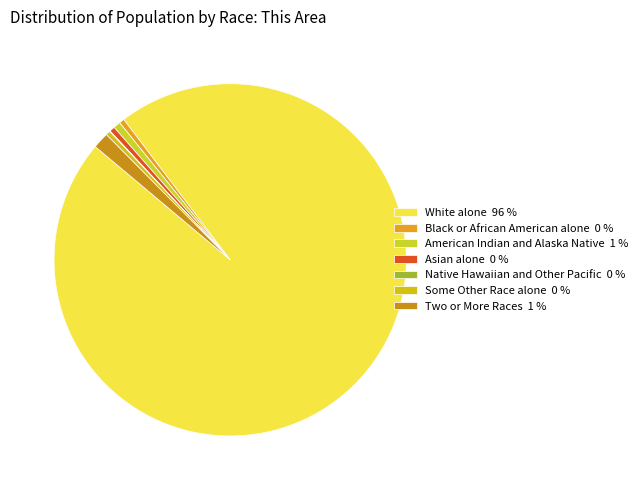

Is it true that Black or African American alone is 0% of the pie?

True